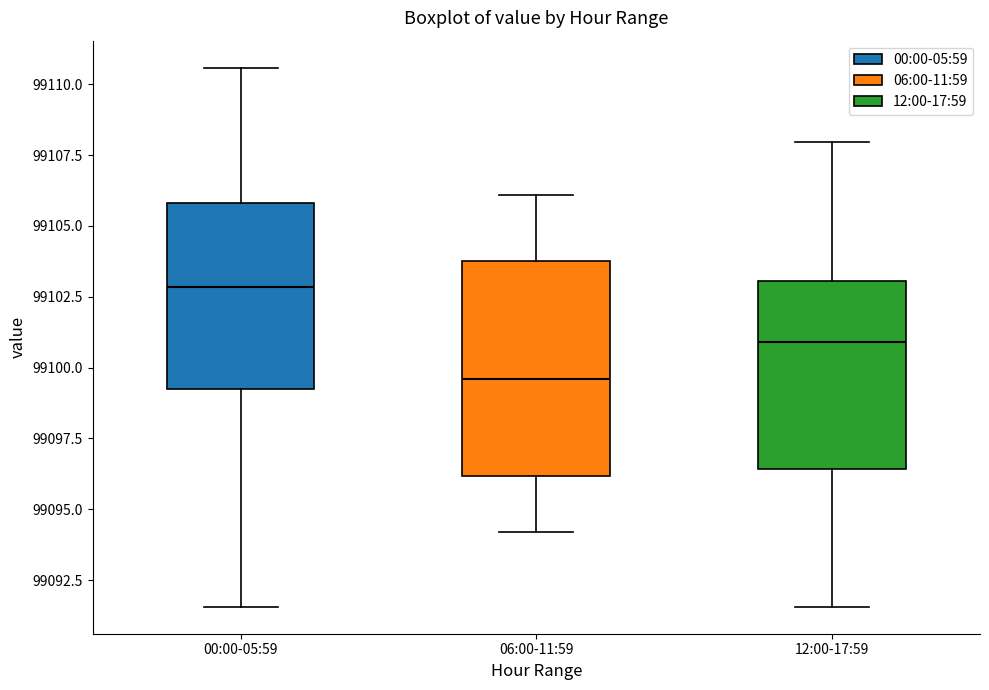

Which box has the lowest median line?

06:00-11:59